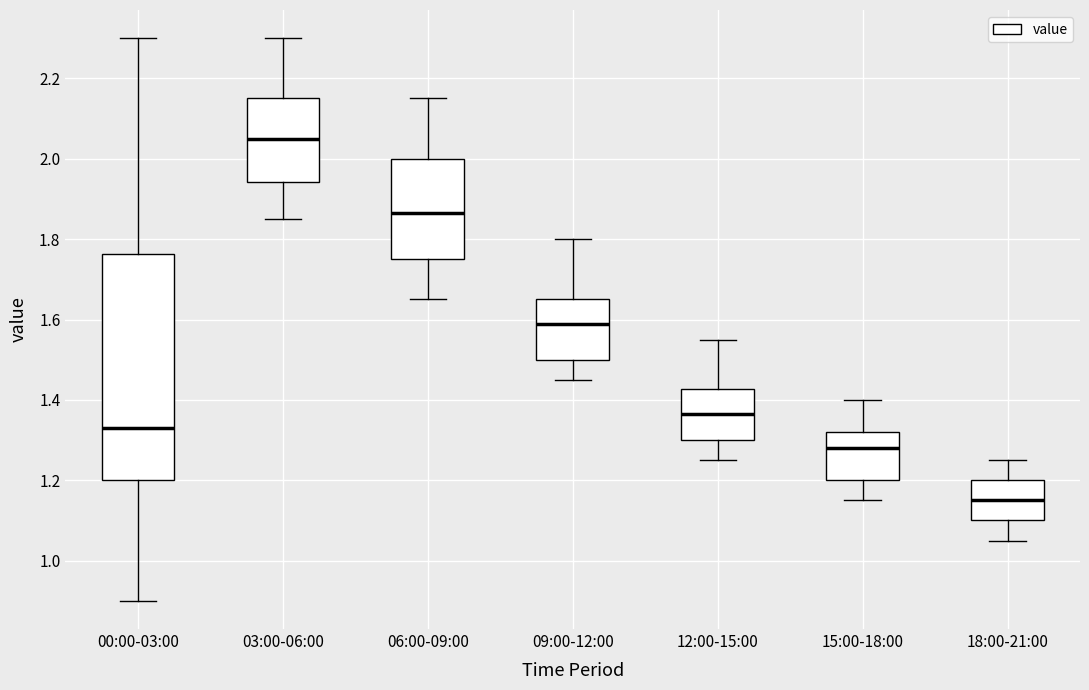

Which box is the tallest, from its lower edge to its upper edge?

00:00-03:00